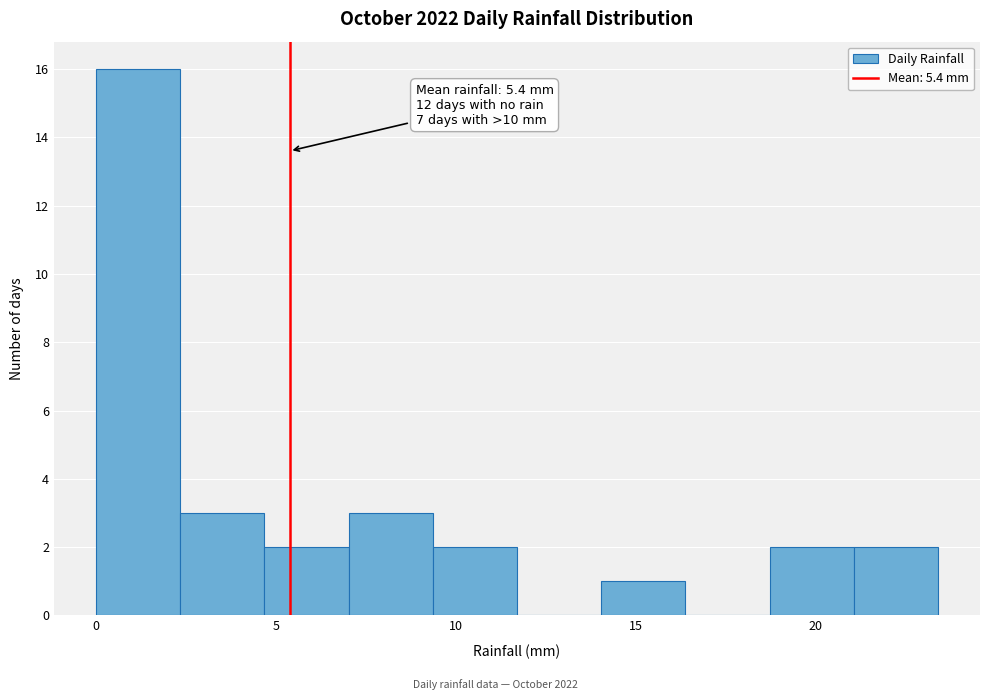

Which range on the x-axis has the tallest bar?

0.0 to 2.5